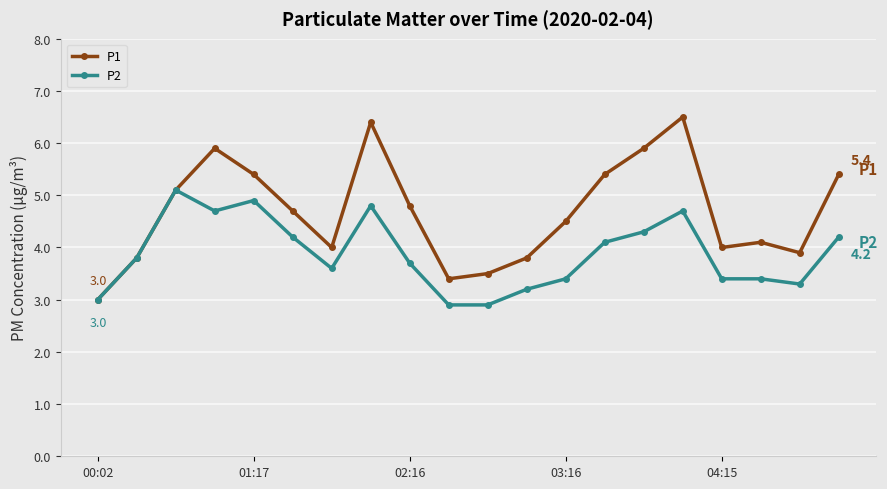

Which series has the largest total across all categories?

P1